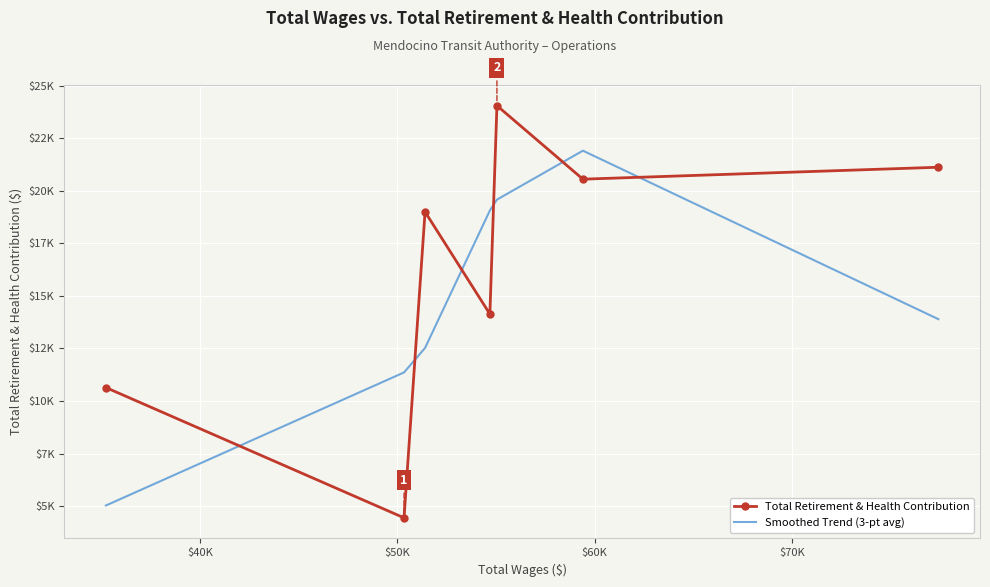

What are all the series names shown in the legend?

Total Retirement & Health Contribution, Smoothed Trend (3-pt avg)